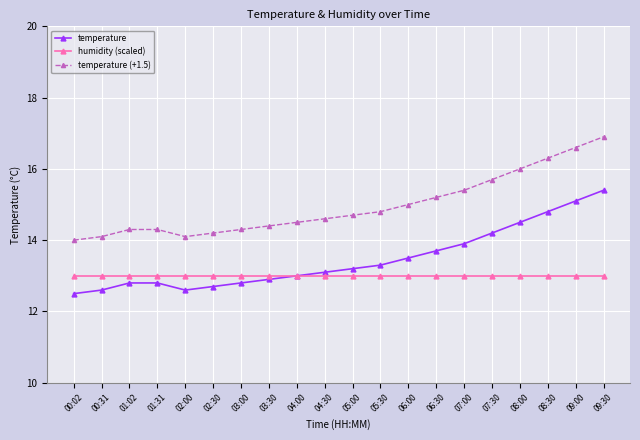

What is the smallest value displayed?

12.5